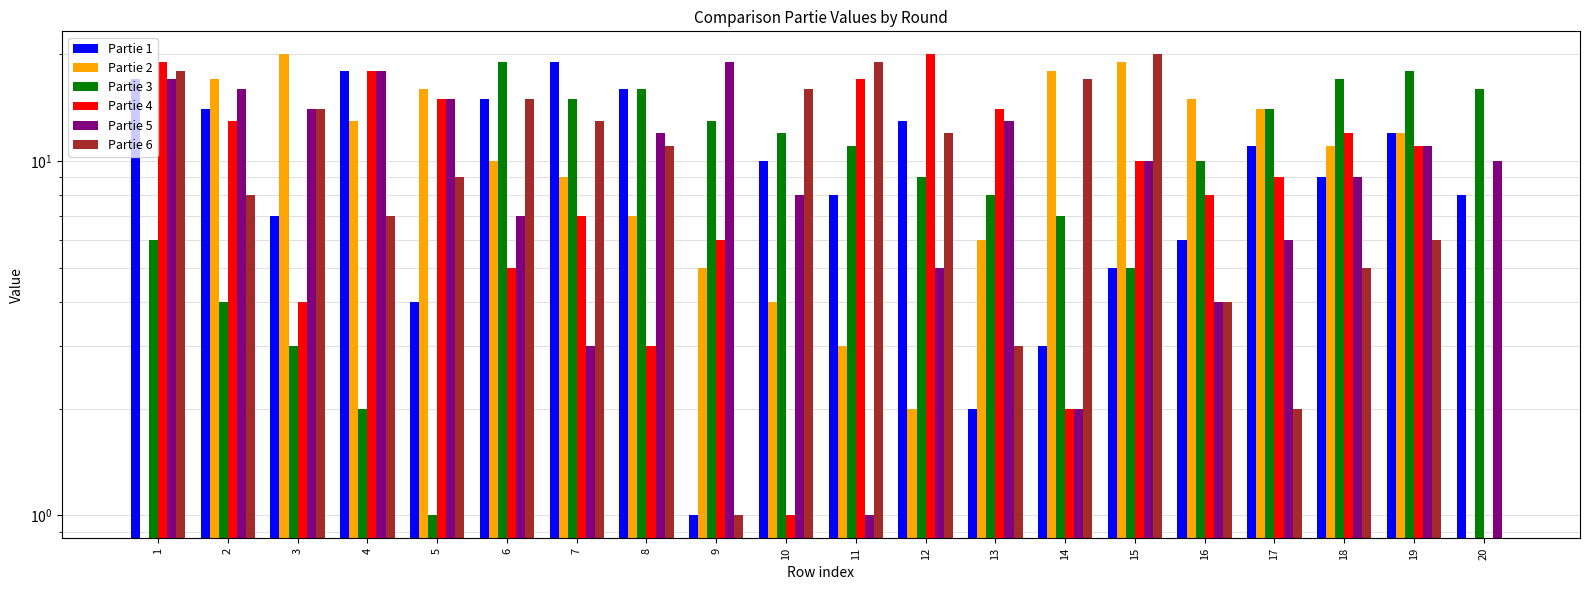

Count the number of categories in the chart.

20